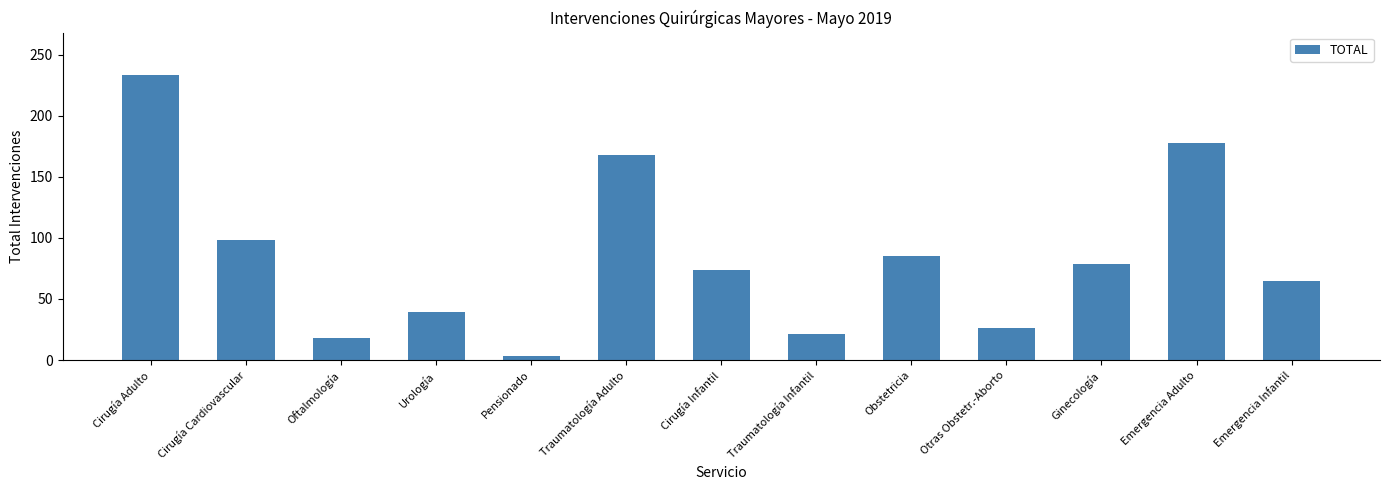

What position from the left is Traumatología Infantil?

8